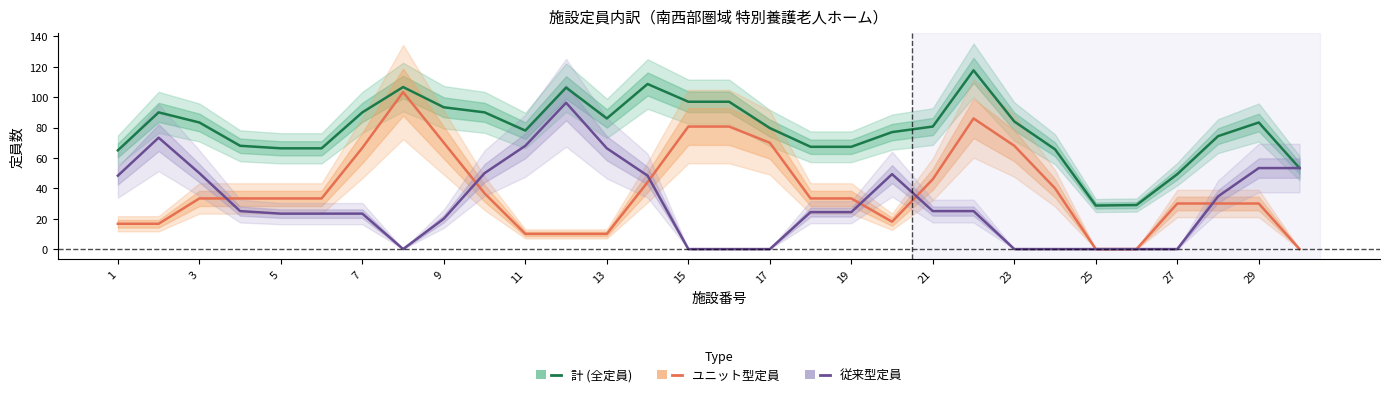

Rank the series by their maximum value, from highest to lowest.

計 (全定員), ユニット型定員, 従来型定員